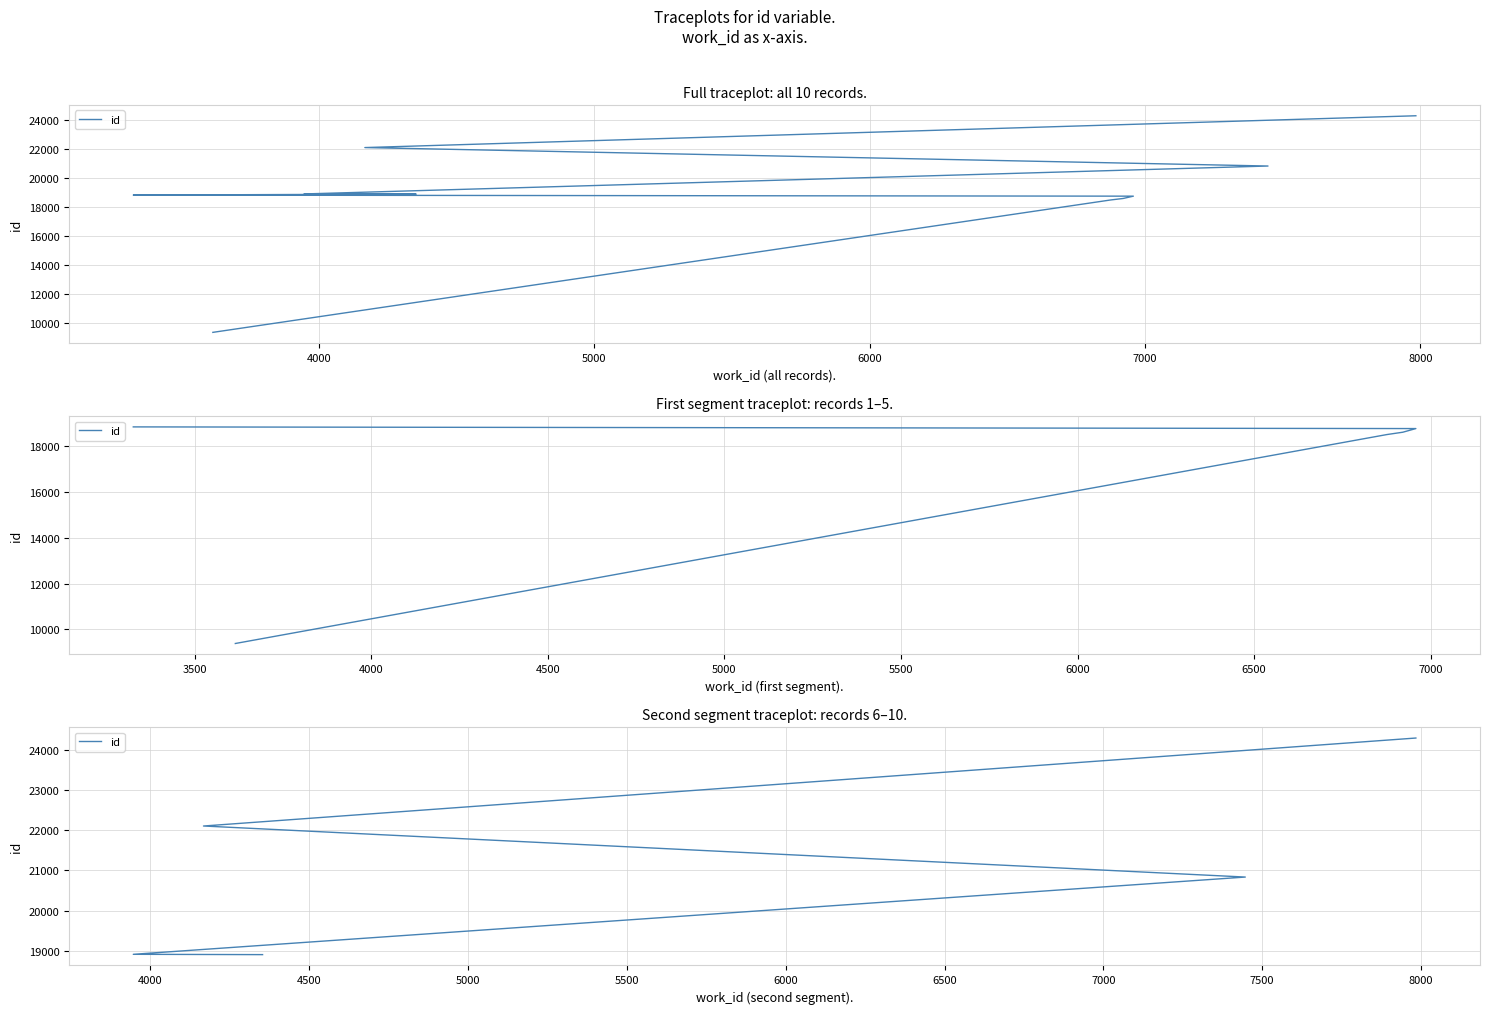

What is the difference between the second highest and second lowest values?

3192